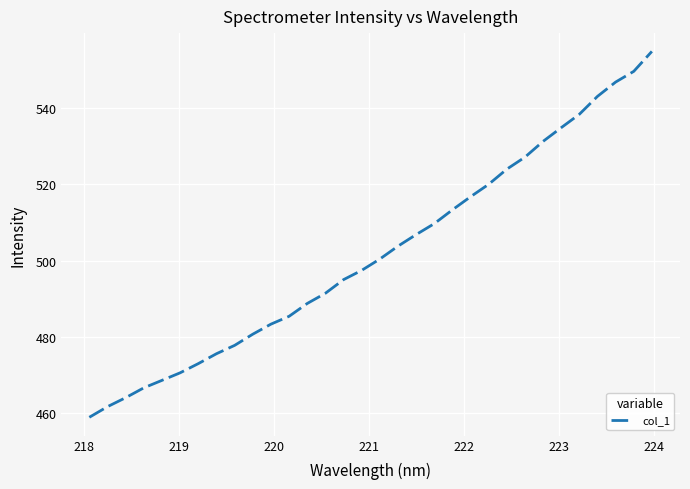

What is the maximum value shown in the chart?

554.9